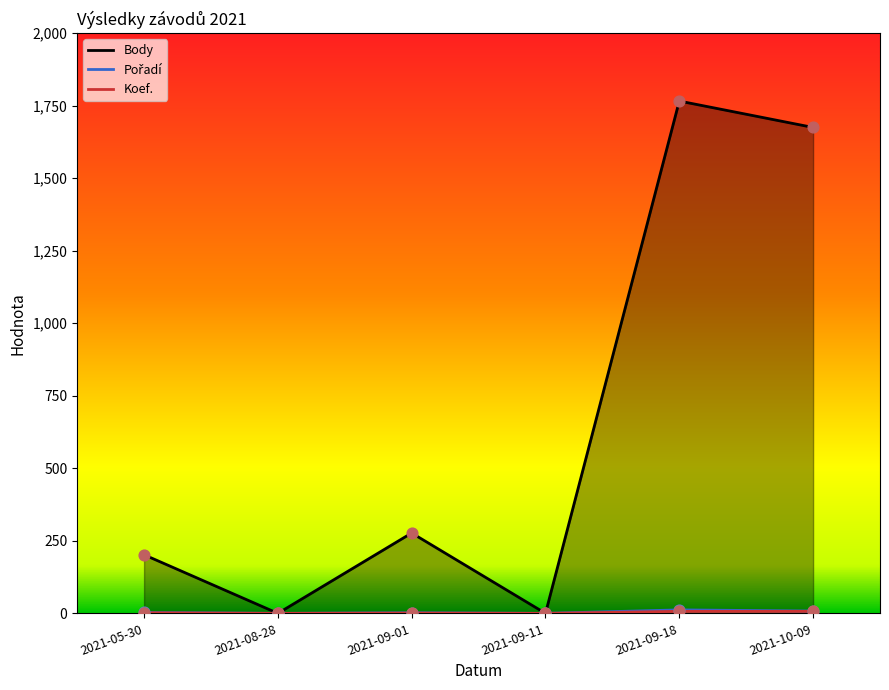

Which series has the widest spread of Y values?

Body